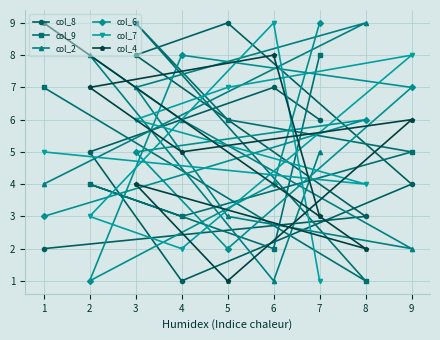

The value of col_2 at 5 is 3. True or false?

True